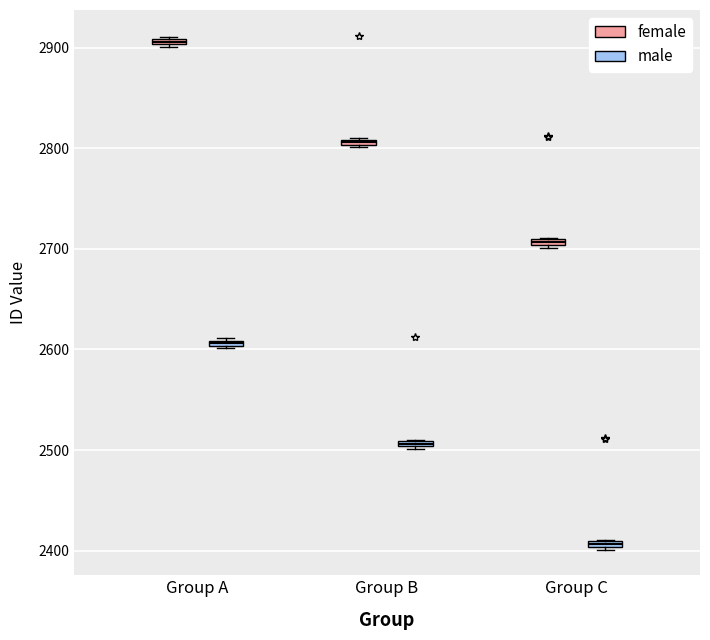

Which box has the lowest median line?

Group C (male)